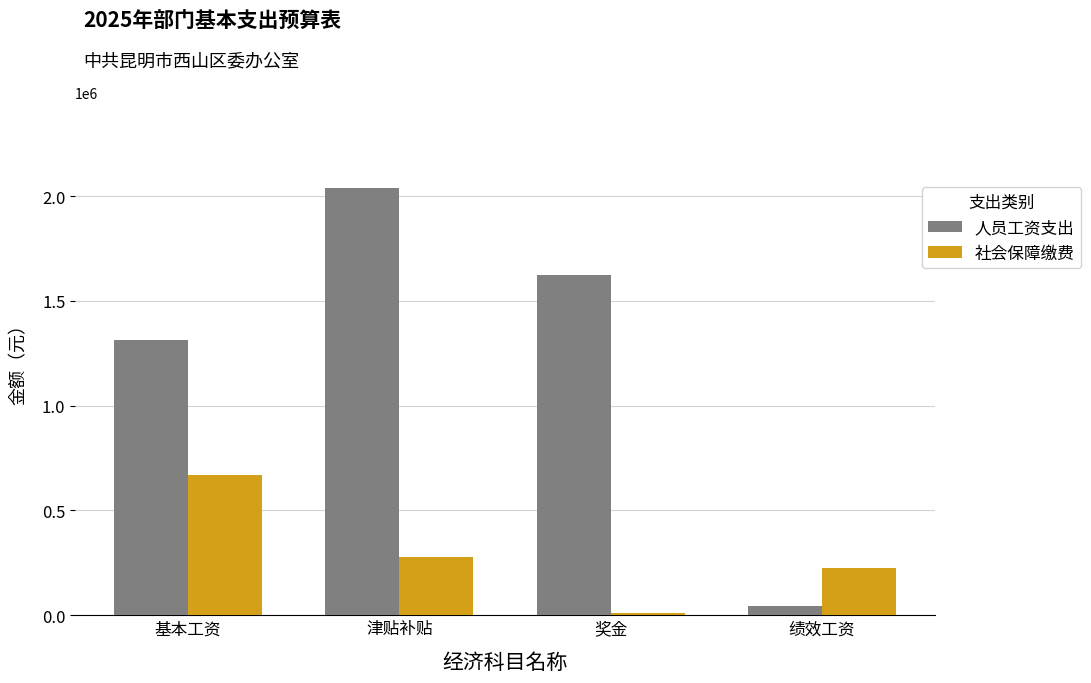

What position from the right is 津贴补贴?

3